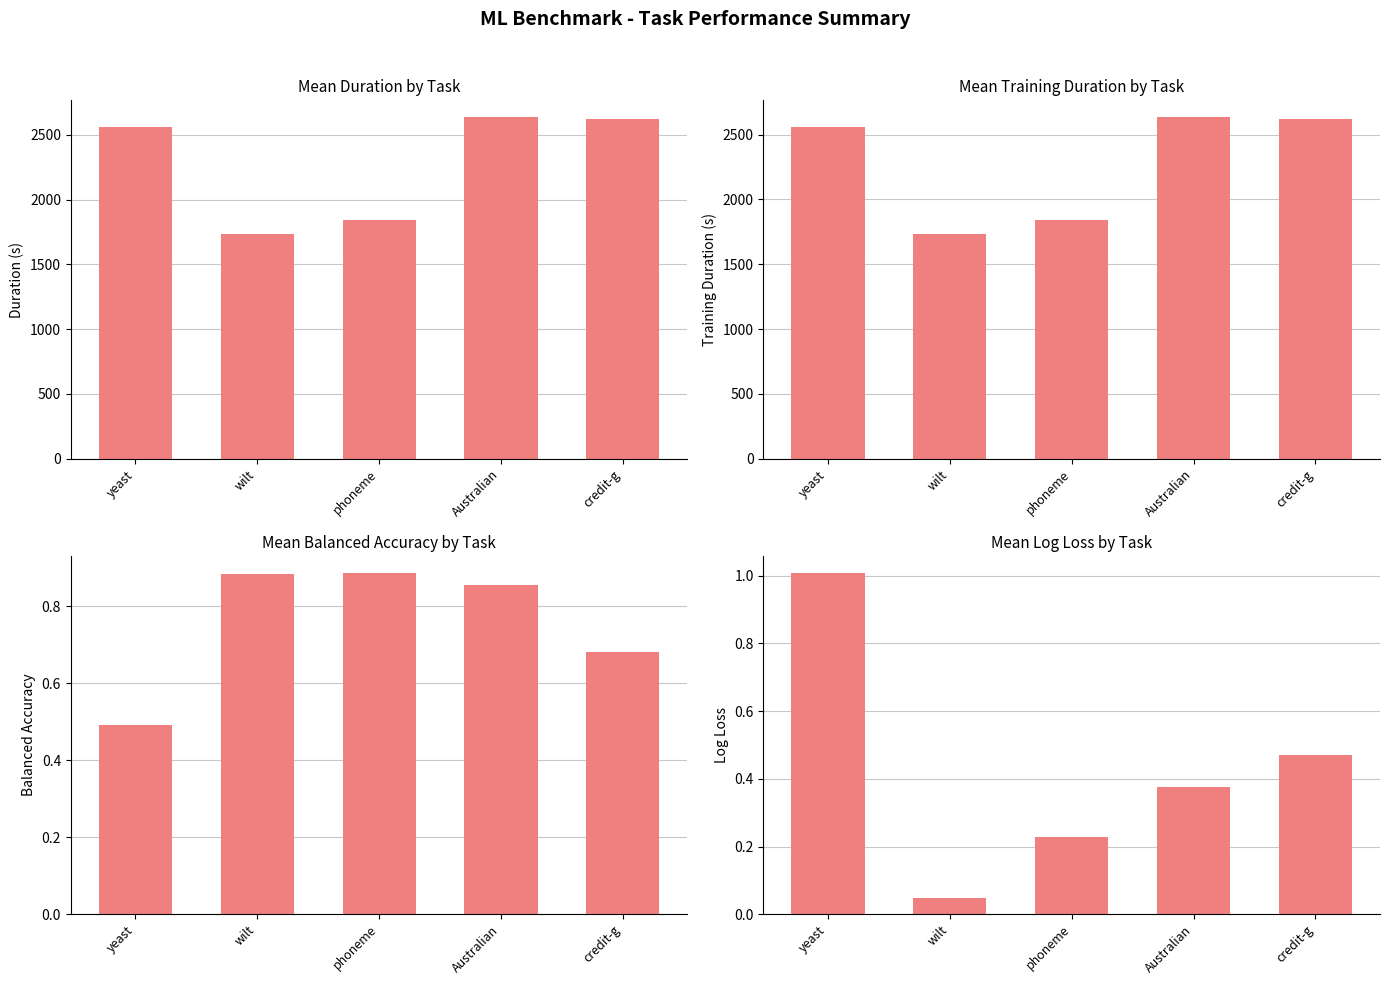

What is the sum of all mean_logloss values?

2.1